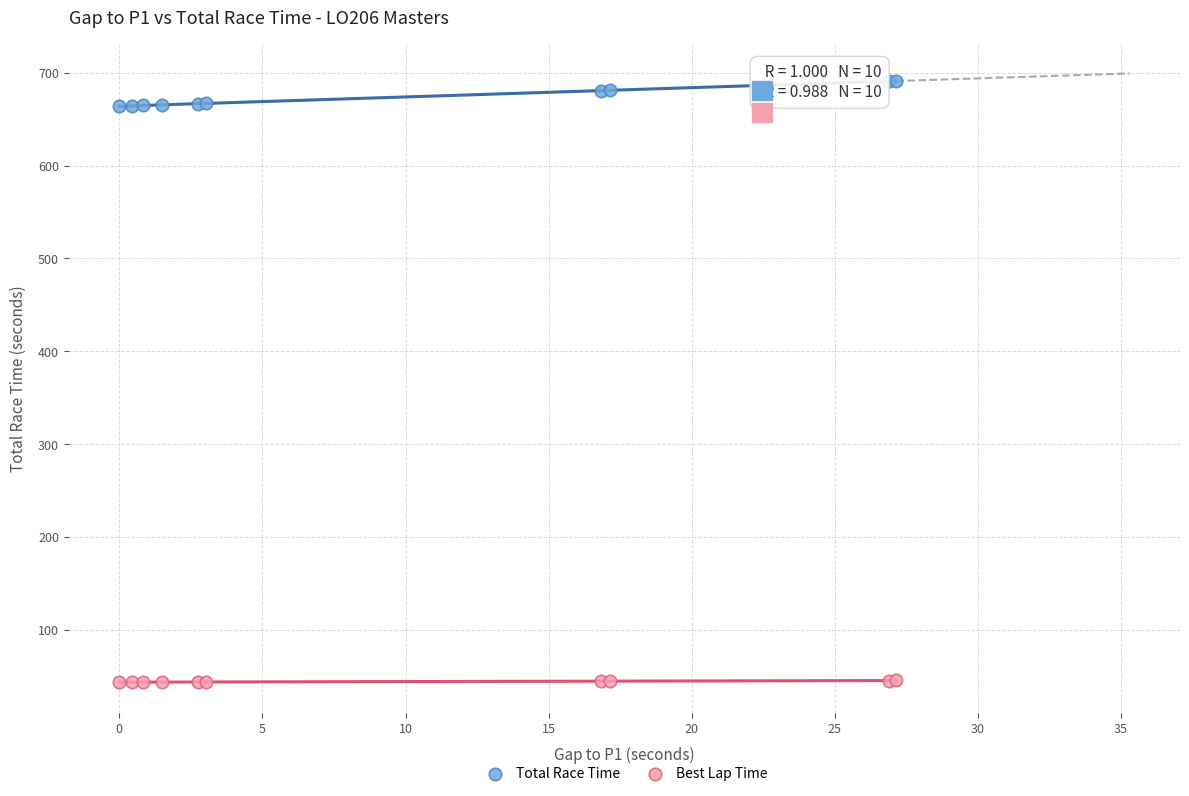

Which series contains the highest Y value?

Total Race Time